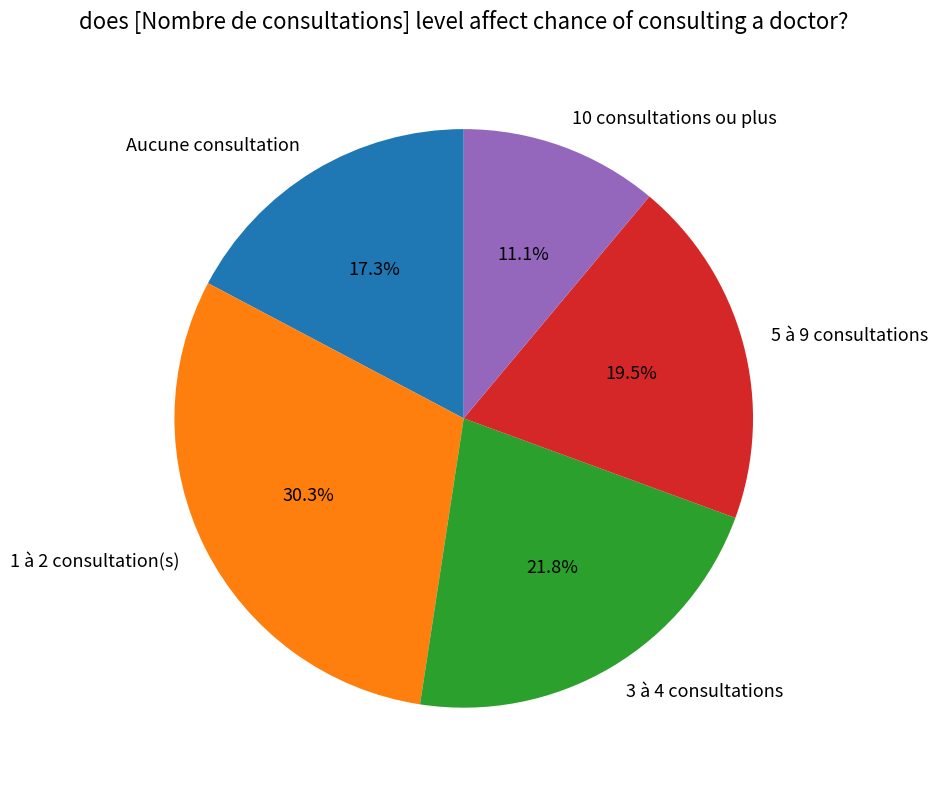

What is the largest slice in the pie chart?

1 à 2 consultation(s)